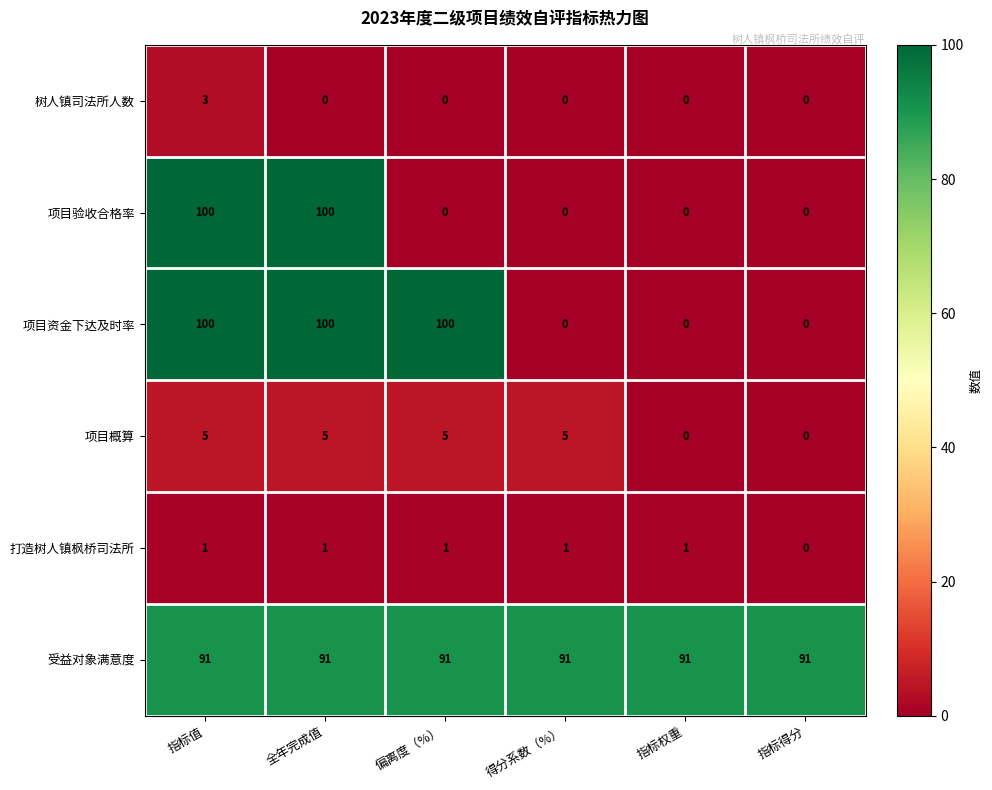

The value of 受益对象满意度 at 指标权重 is 91. True or false?

True